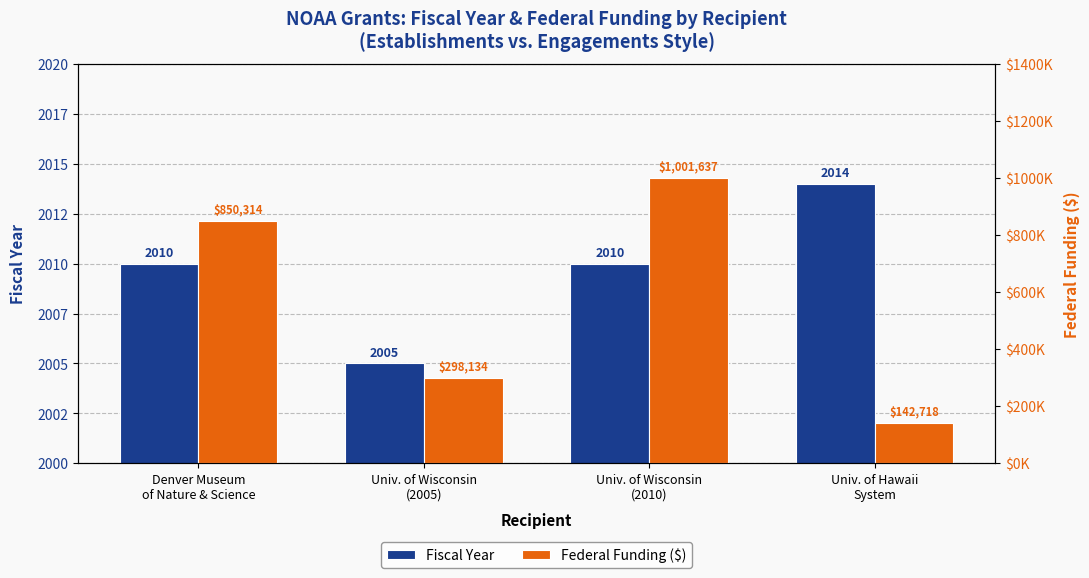

What is the average value of the Fiscal Year series?

2010